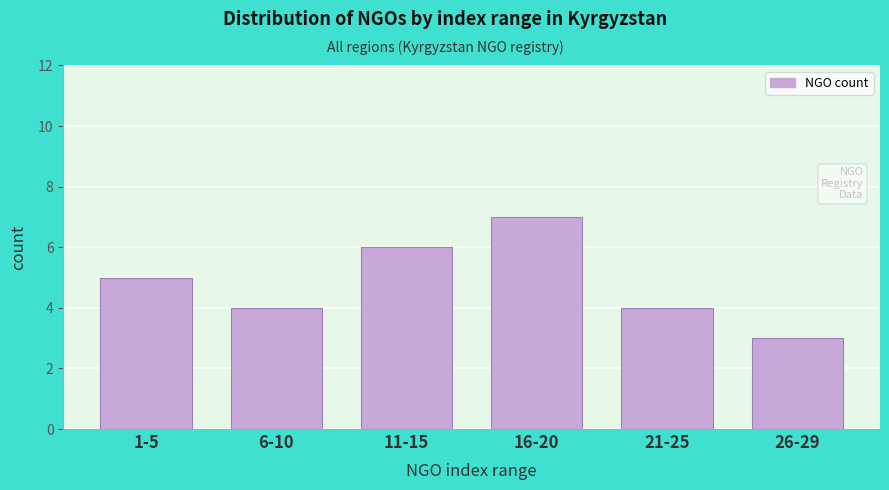

Reading left to right, transcribe all the data shown in this chart.

5	4	6	7	4	3